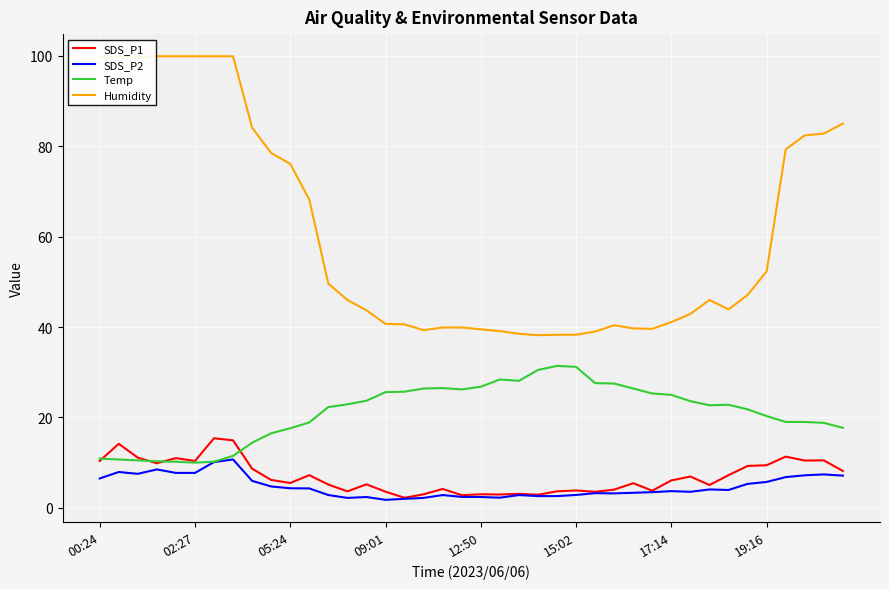

What is the difference between the maximum and minimum values in the SDS_P2 series?

8.9